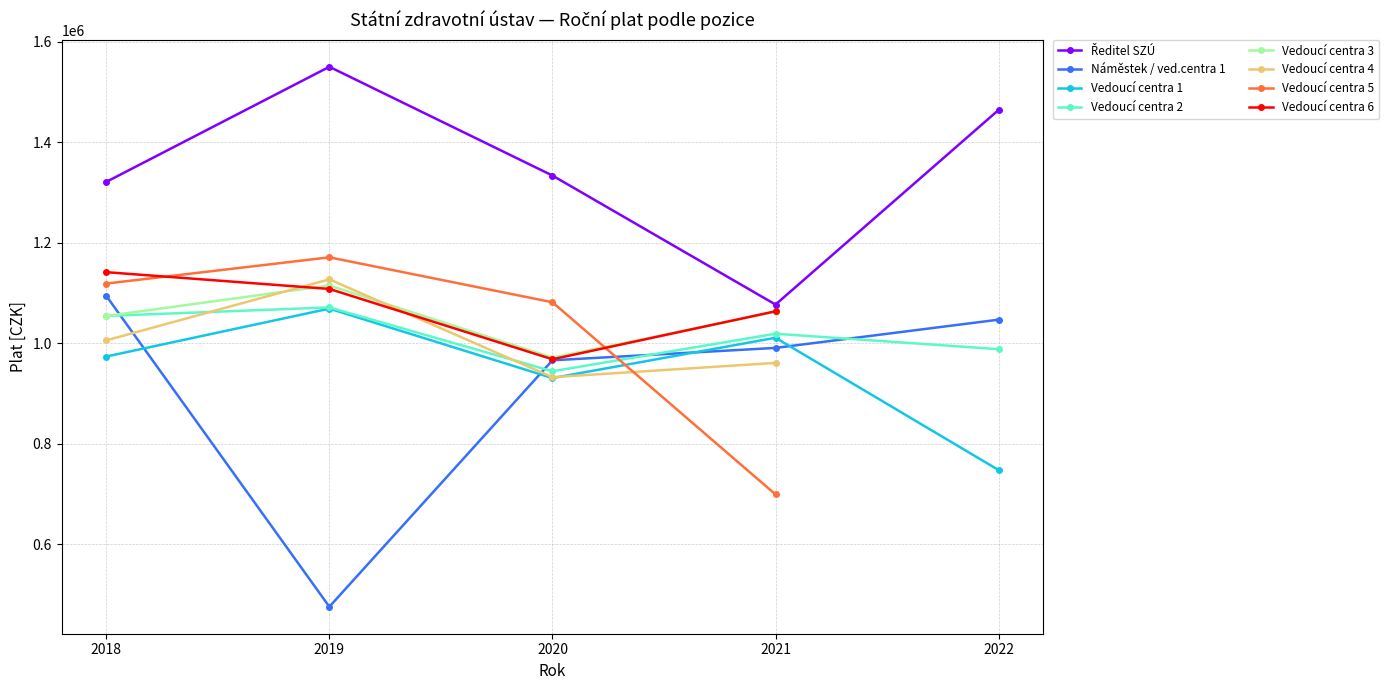

Where is the first local minimum for Náměstek / ved.centra 1?

2019